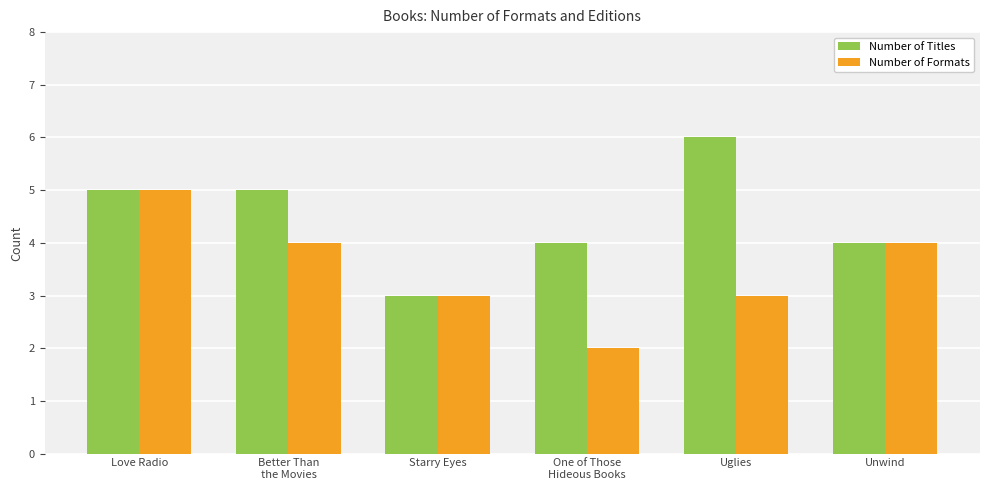

What is the difference between the maximum and minimum values in the Number of Titles series?

3